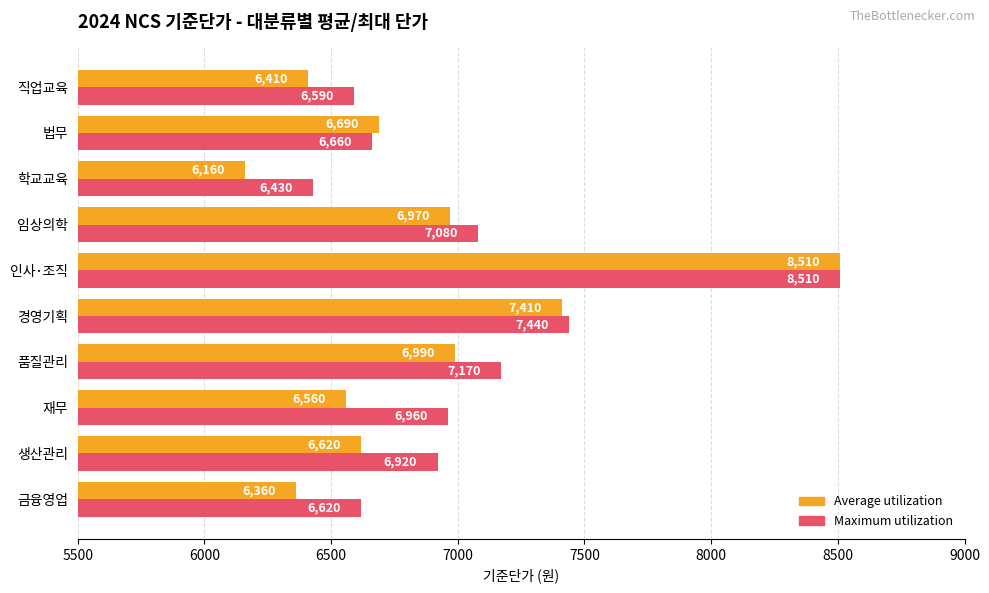

Which series changed the most between 경영기획 and 법무?

Maximum utilization